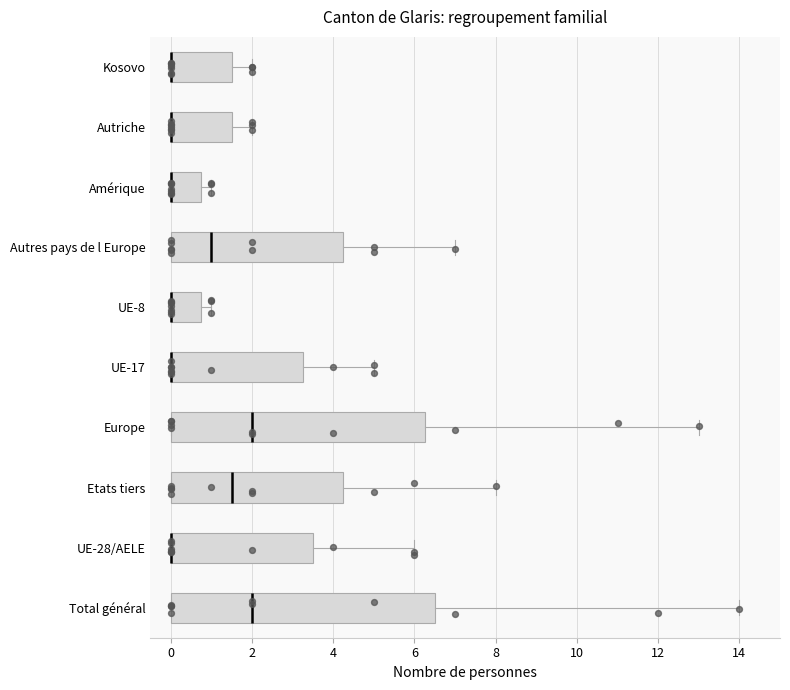

Comparing the boxes themselves (not the whiskers), which one is the widest?

Total général